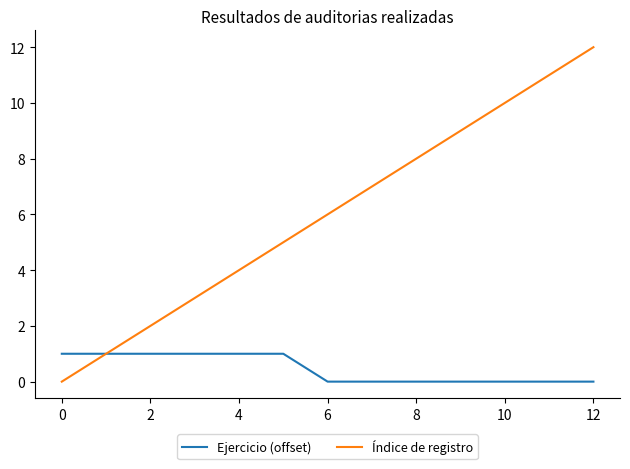

What is the difference between the second highest and second lowest values in the Ejercicio (offset) series?

1